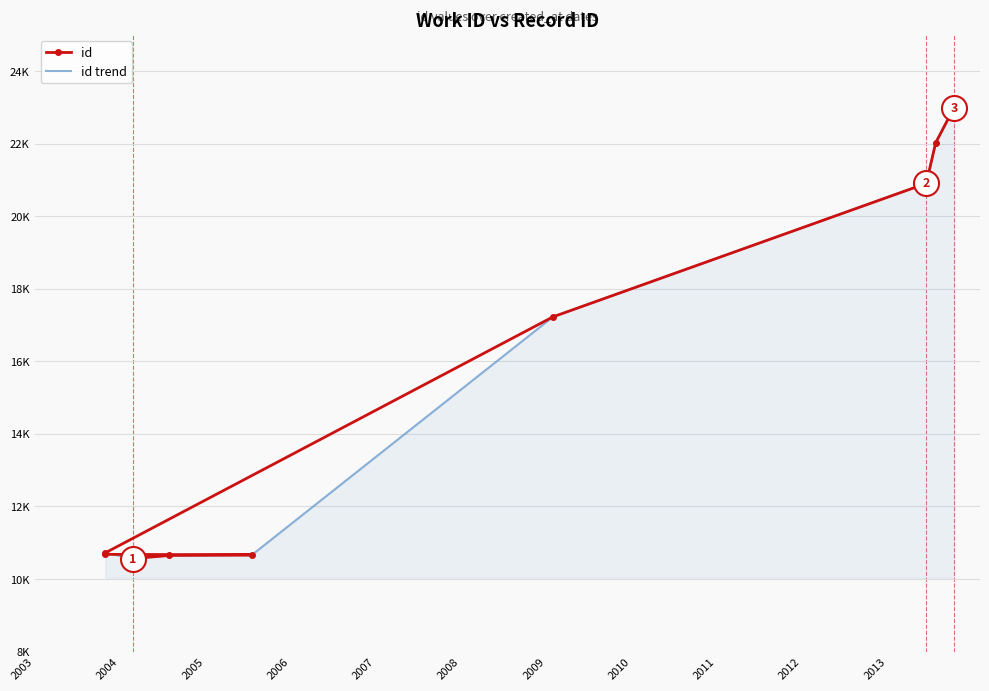

Where is the first local maximum for id trend?

2004